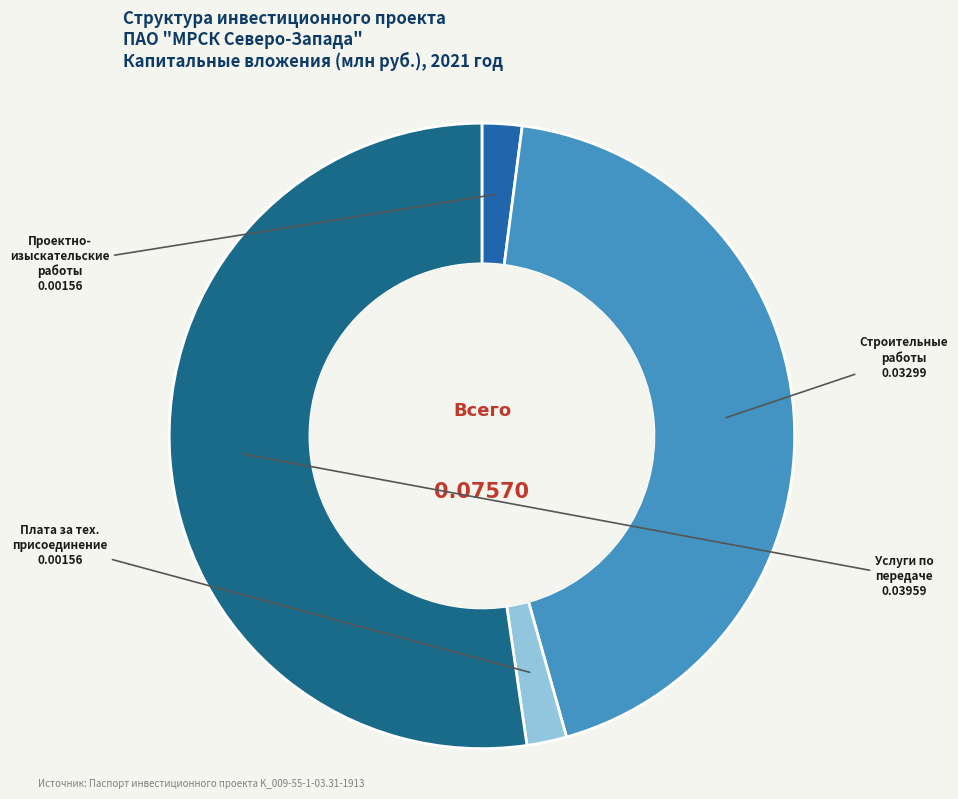

Do Услуги по передаче and Плата за тех. присоединение together represent more than half of the pie?

Yes